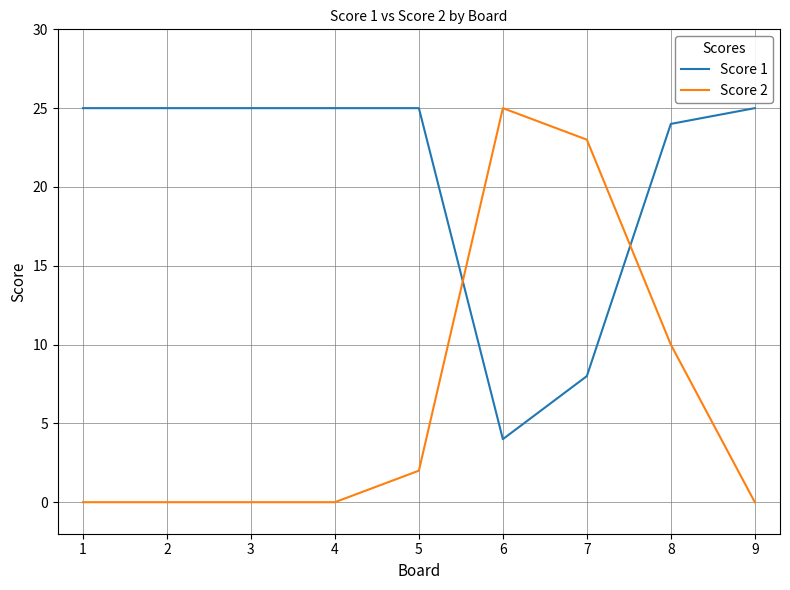

At which category is the sum across all series the highest?

8